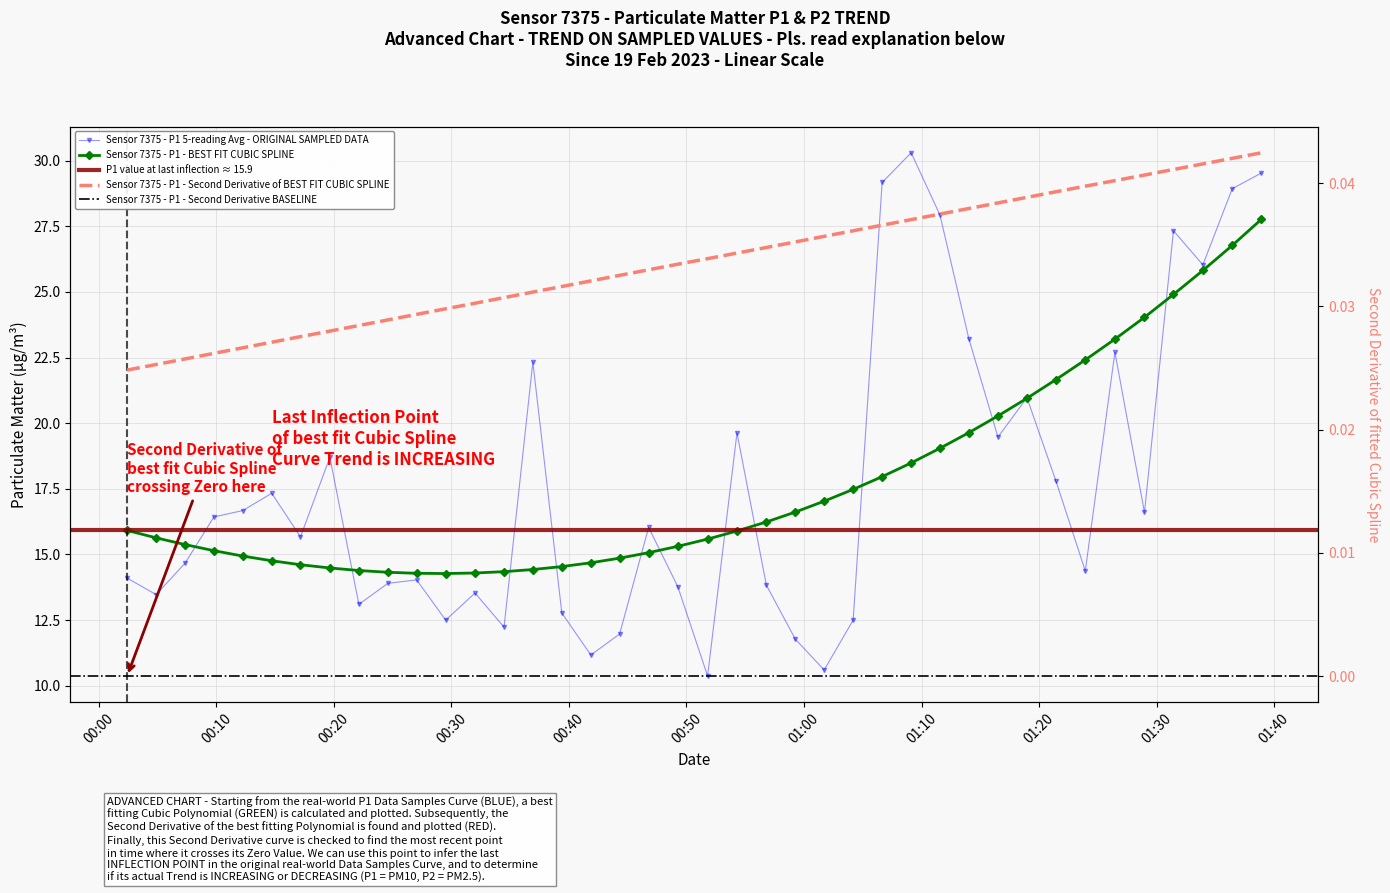

Reading left to right, list all the values displayed in this chart.

14.1	13.5	14.7	16.4	16.7	17.3	15.7	18.7	13.1	13.9	14.0	12.5	13.5	12.2	22.3	12.8	11.2	12.0	16.0	13.8	10.4	19.6	13.8	11.8	10.6	12.5	29.2	30.3	27.9	23.2	19.5	21.0	17.8	14.4	22.7	16.6	27.3	26.0	28.9	29.5